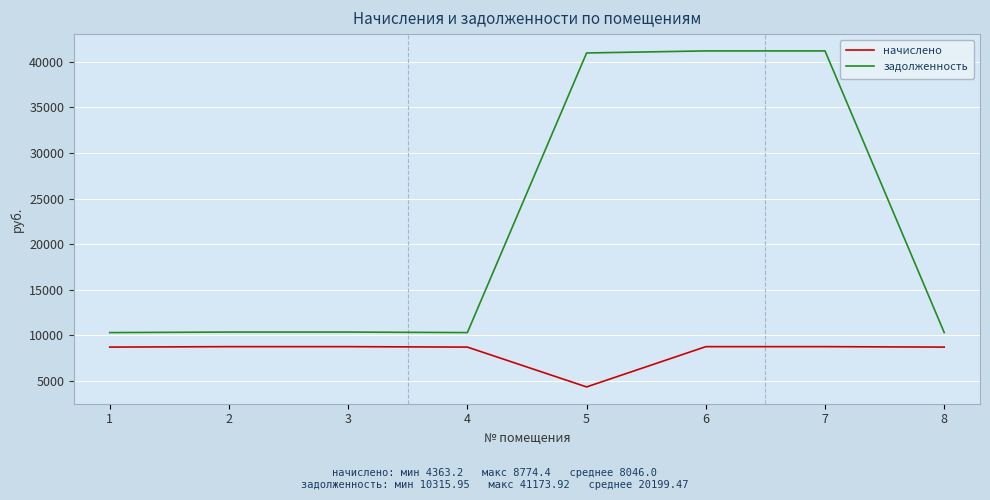

The начислено series shows 8774.4 at 3. True or false?

True